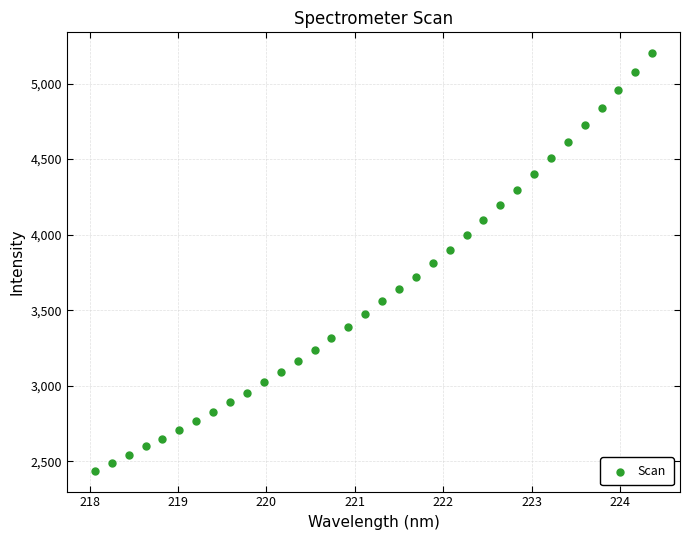

What is the range of X values (max minus min)?

6.3